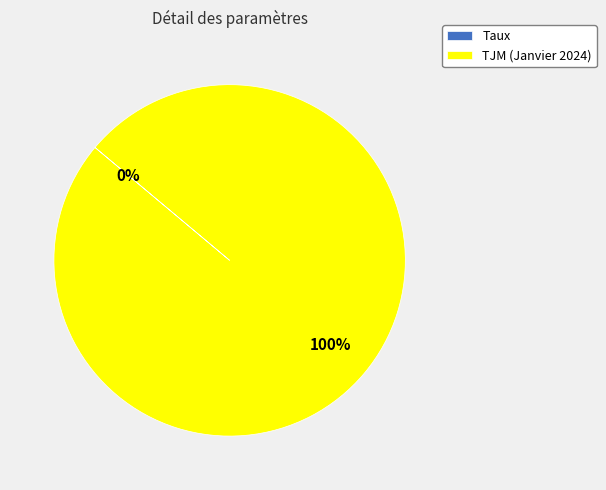

To the nearest percent, what percentage of the pie is TJM (Janvier 2024)?

100%